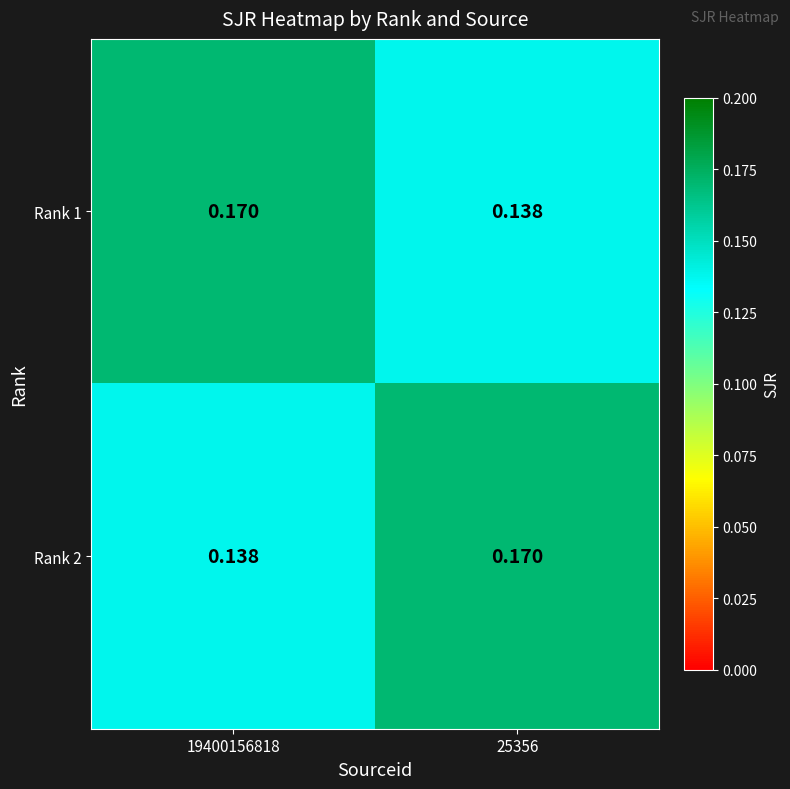

Which category has the highest value across all series?

19400156818